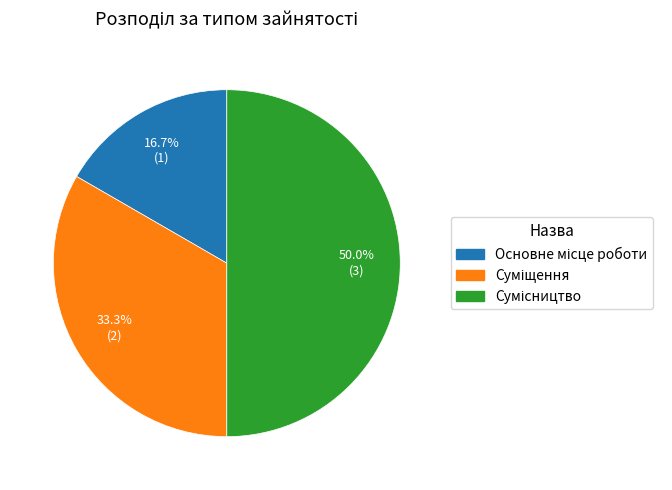

True or false: Сумісництво accounts for 50% of the total.

True